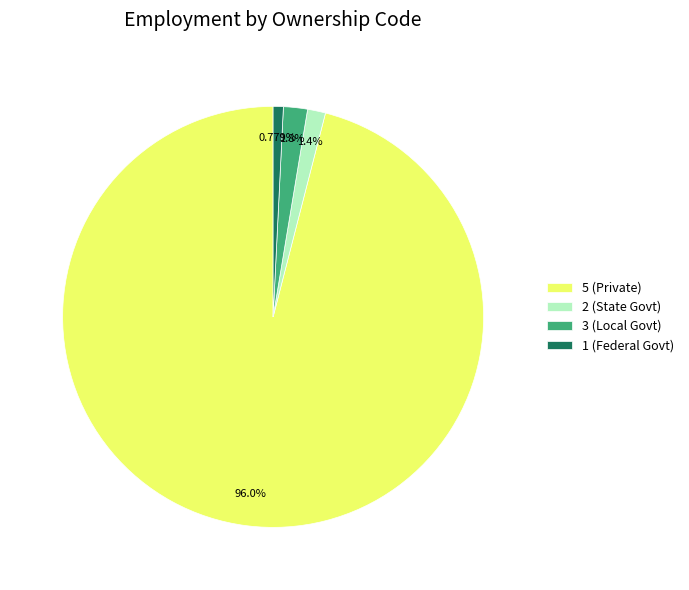

Which slice represents more than half of the pie?

5 (Private)